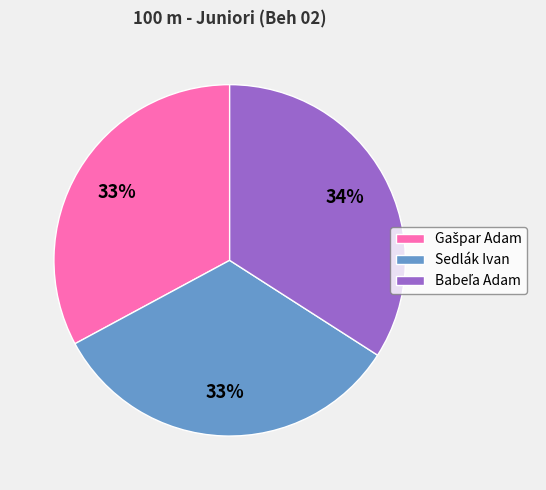

How many segments does this pie chart have?

3